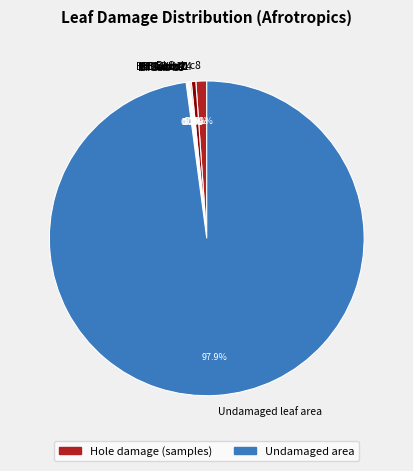

What is the majority slice?

Undamaged leaf area